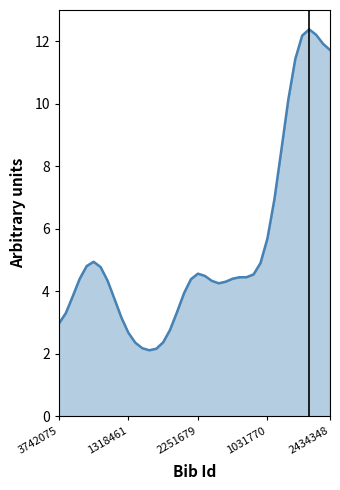

Does the chart have visible grid lines?

No